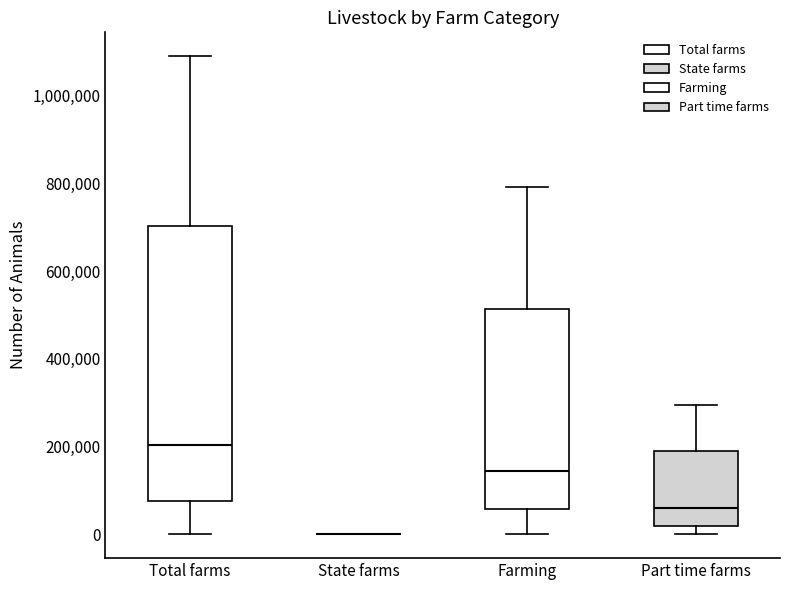

Reading left to right, read every box against the y-axis: the position of its median line, the range the box covers, and the ends of its whiskers. The values are not printed on the chart, so give them approximately, as read against the axis.

Total farms: median 200000, box 80000 to 700000, whiskers 0 to 1100000
State farms: box collapsed to a line at 0, whiskers 0 to 0
Farming: median 140000, box 60000 to 520000, whiskers 0 to 800000
Part time farms: median 60000, box 20000 to 180000, whiskers 0 to 300000